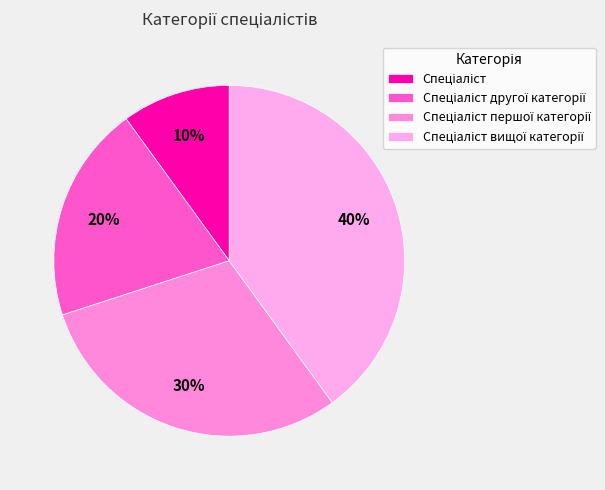

What is the ratio of the value at Спеціаліст to the value at Спеціаліст першої категорії?

0.3